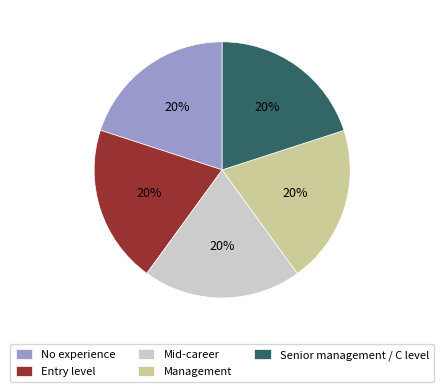

Does Senior management / C level represent more than half of the total?

No